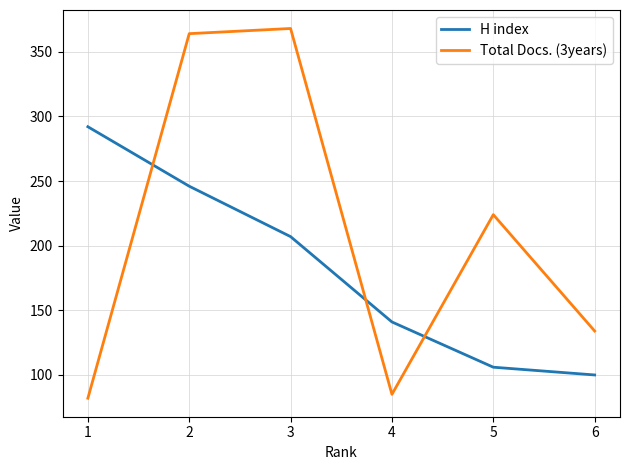

Is the value of H index at 3 greater than the value of Total Docs. (3years) at 3?

No